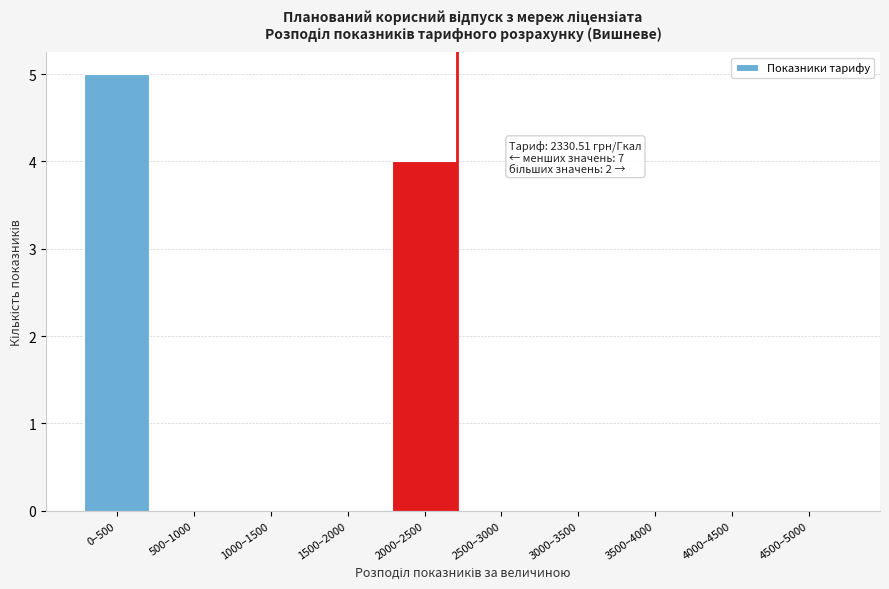

Reading left to right, transcribe all the data shown in this chart.

0–500=5	500–1000=0	1000–1500=0	1500–2000=0	2000–2500=4	2500–3000=0	3000–3500=0	3500–4000=0	4000–4500=0	4500–5000=0